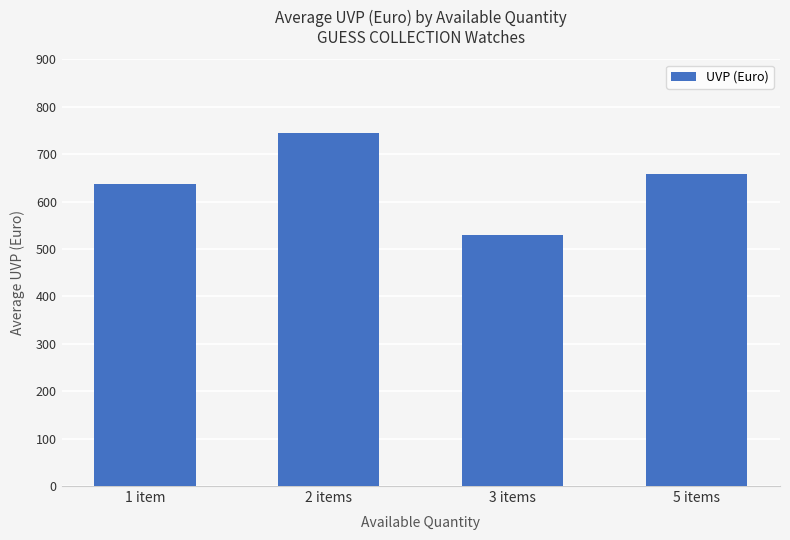

How many bars are there in total?

4